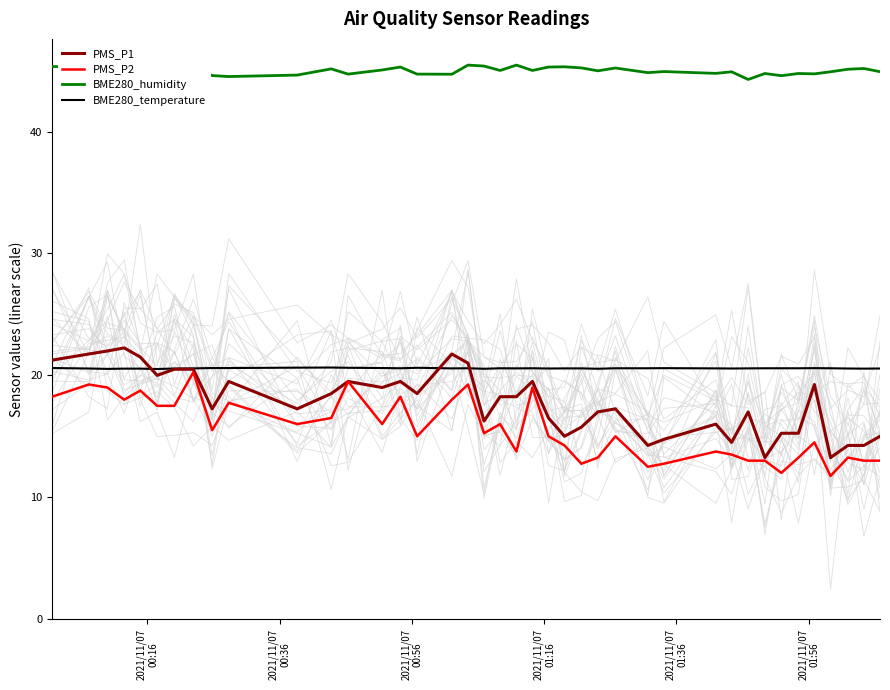

What is the lowest value of the BME280_humidity series?

44.3